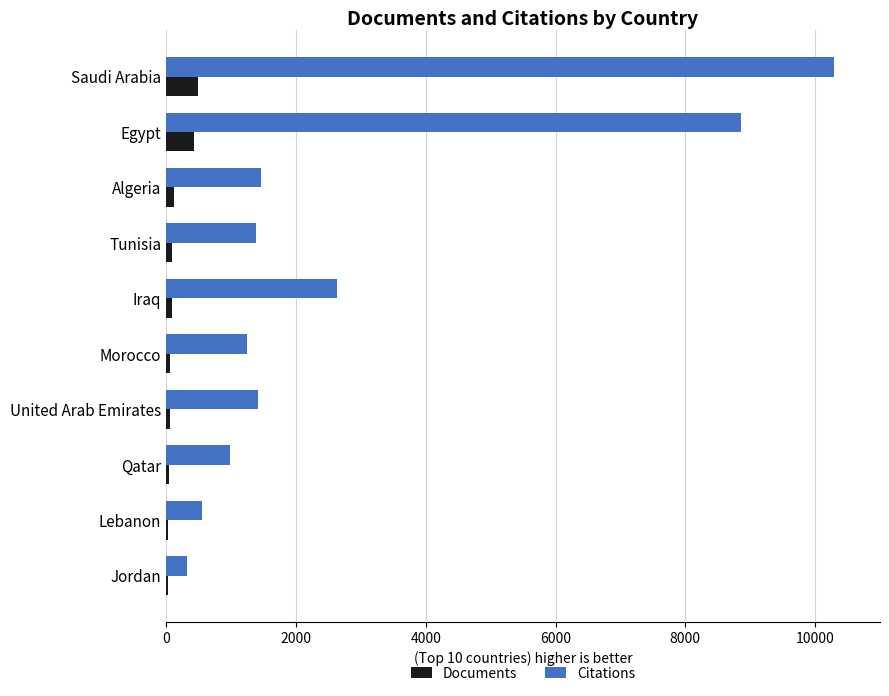

What is the greatest value displayed?

10294